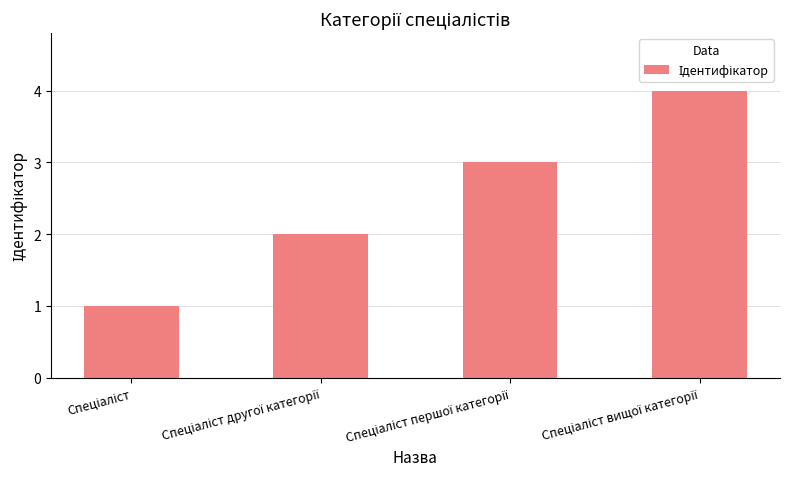

How many values are below 3?

2